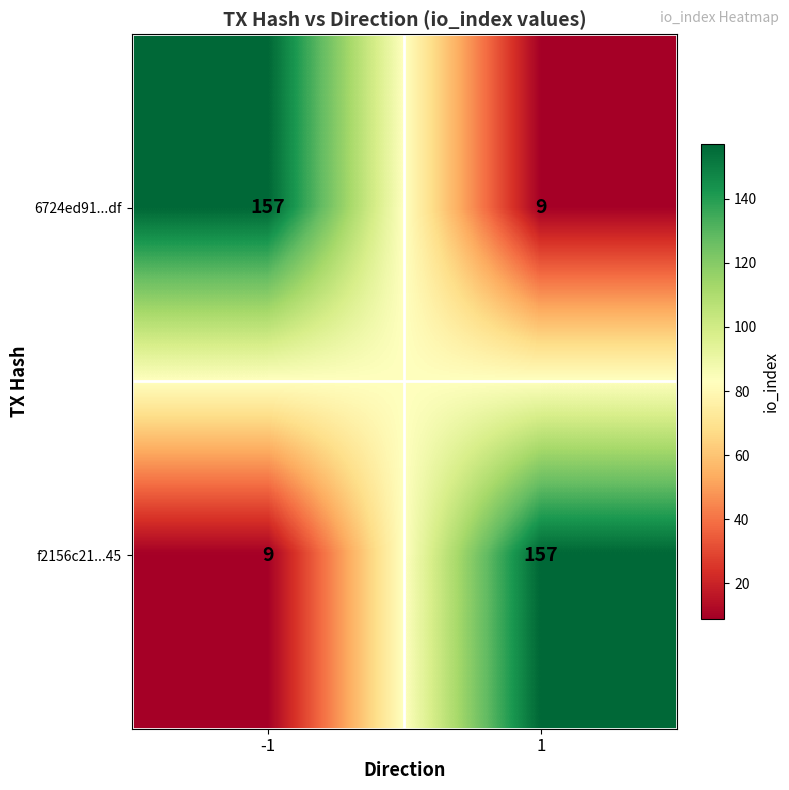

What is the greatest value displayed?

157